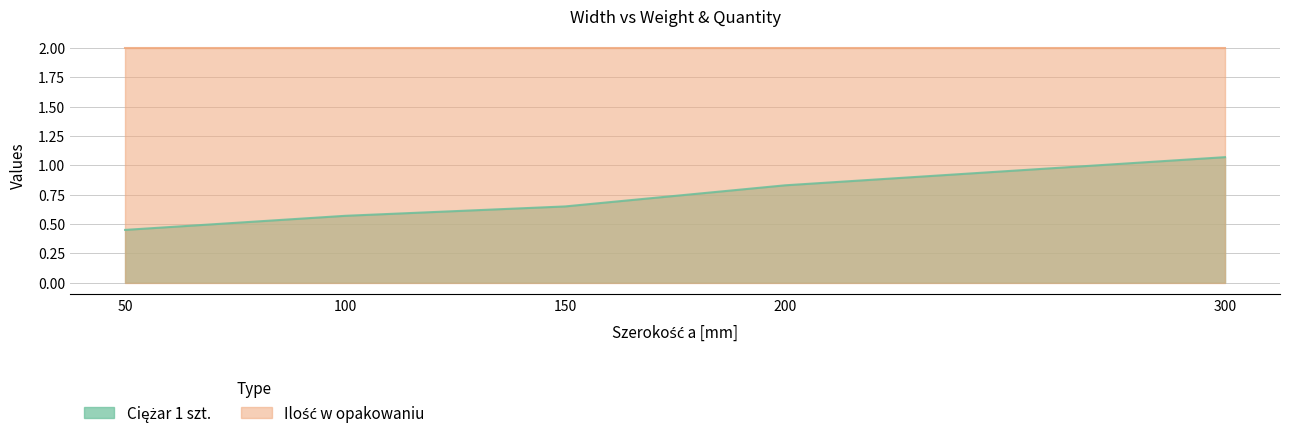

What value does the data have at 150?

0.7